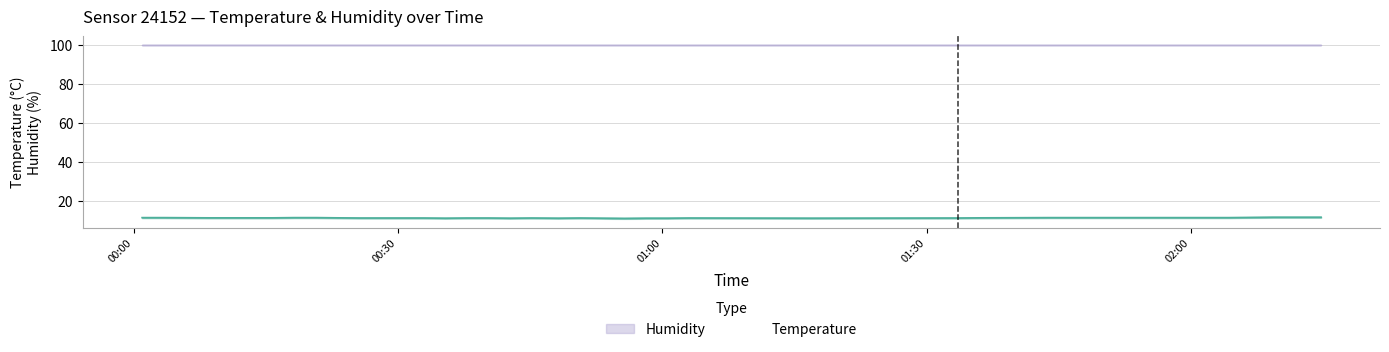

What is the maximum value for Temperature?

11.4